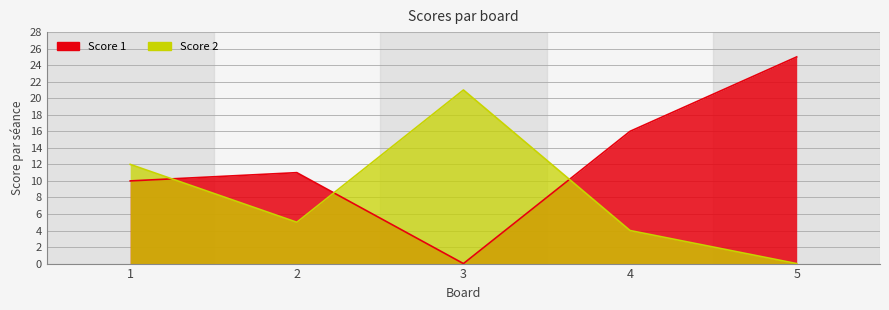

How many intersections are there between Score 2 and Score 1?

3